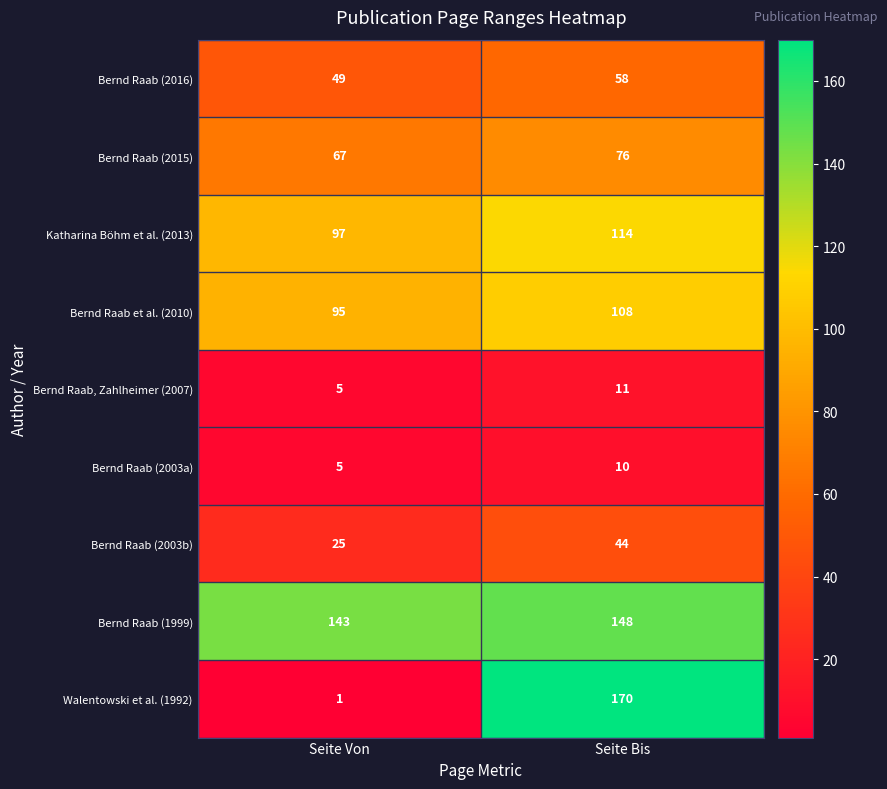

At which category does the chart reach its peak across all series?

Seite Bis